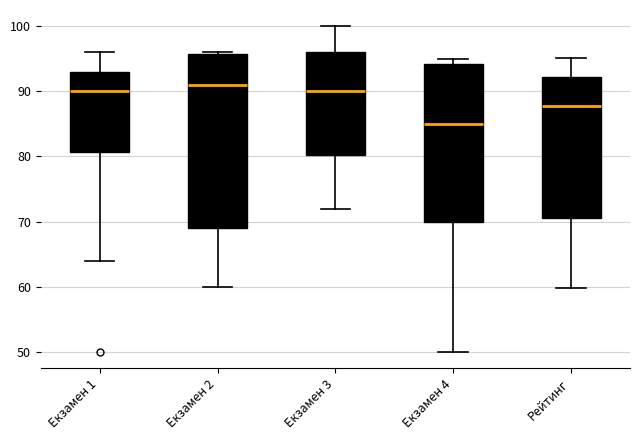

Comparing the boxes themselves (not the whiskers), which one is the tallest?

Екзамен 2